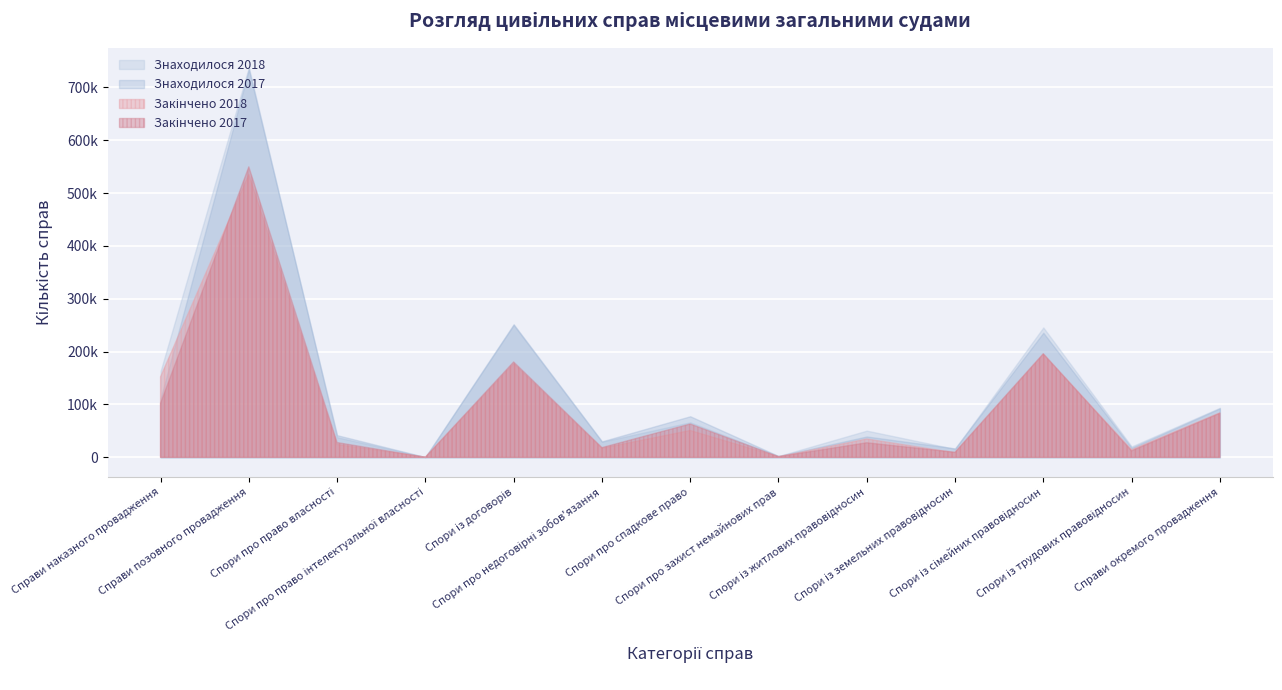

At which label does Знаходилося 2017 reach its minimum?

Спори про право інтелектуальної власності